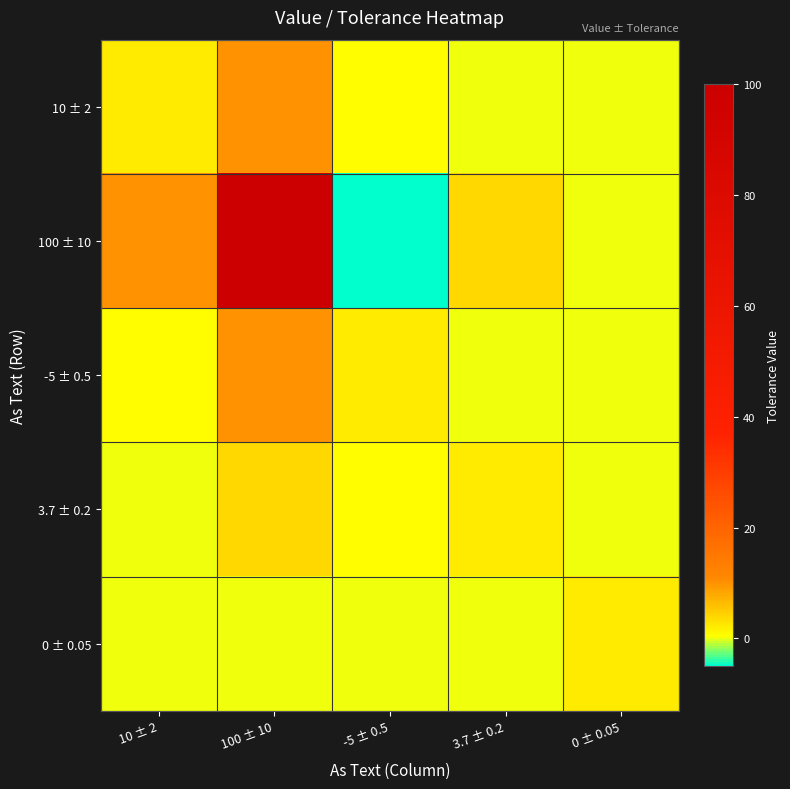

Reading left to right, list all the values displayed in this chart.

10 ± 2: 10 ± 2=2.0	100 ± 10=10.0	-5 ± 0.5=0.5	3.7 ± 0.2=0.2	0 ± 0.05=0.1
100 ± 10: 10 ± 2=10.0	100 ± 10=100.0	-5 ± 0.5=-5.0	3.7 ± 0.2=3.7	0 ± 0.05=0.0
-5 ± 0.5: 10 ± 2=0.5	100 ± 10=10.0	-5 ± 0.5=2.0	3.7 ± 0.2=0.2	0 ± 0.05=0.1
3.7 ± 0.2: 10 ± 2=0.2	100 ± 10=3.7	-5 ± 0.5=0.5	3.7 ± 0.2=2.0	0 ± 0.05=0.1
0 ± 0.05: 10 ± 2=0.1	100 ± 10=0.0	-5 ± 0.5=0.1	3.7 ± 0.2=0.1	0 ± 0.05=2.0